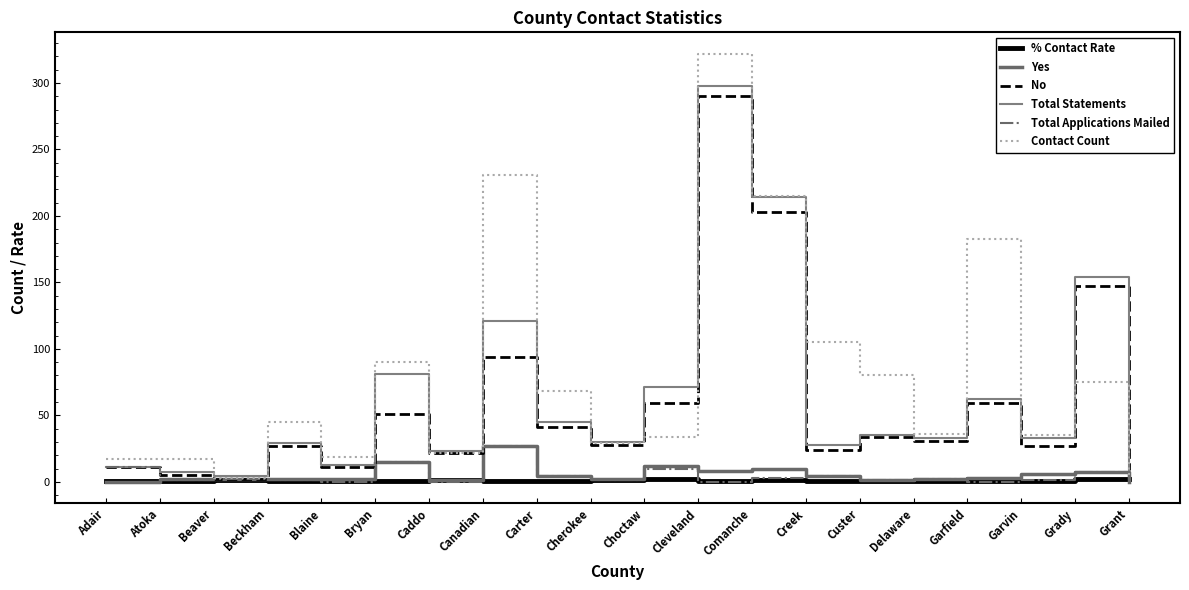

How many lines are shown in the chart?

6